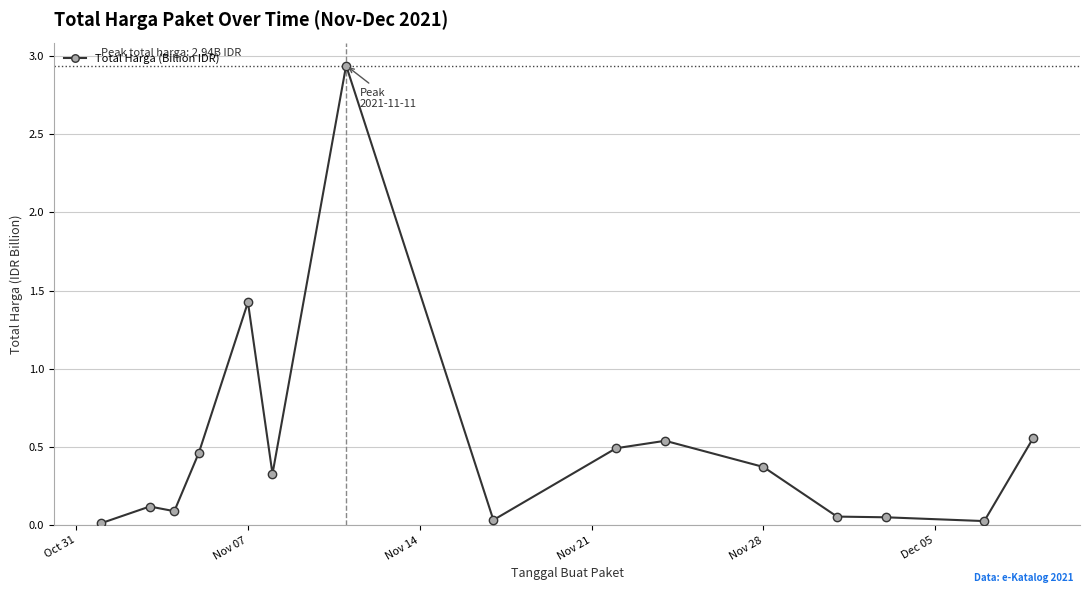

What is the sum of all values?

7.5